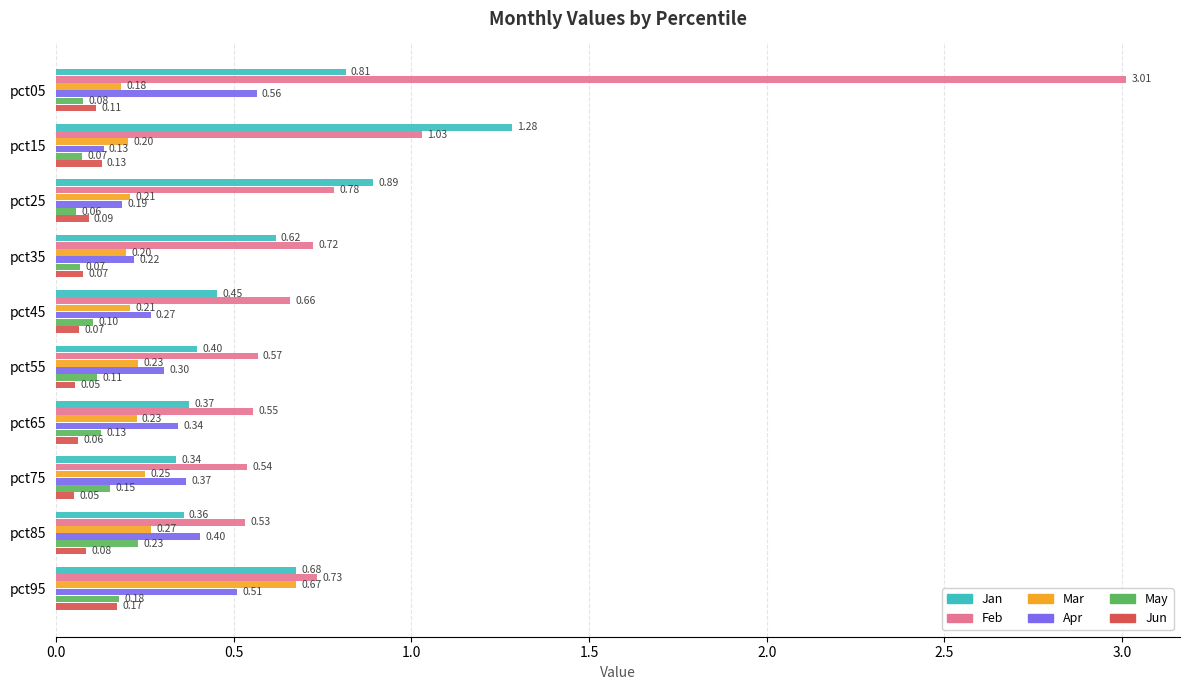

What is the spread (max minus min) of values at pct15?

1.2